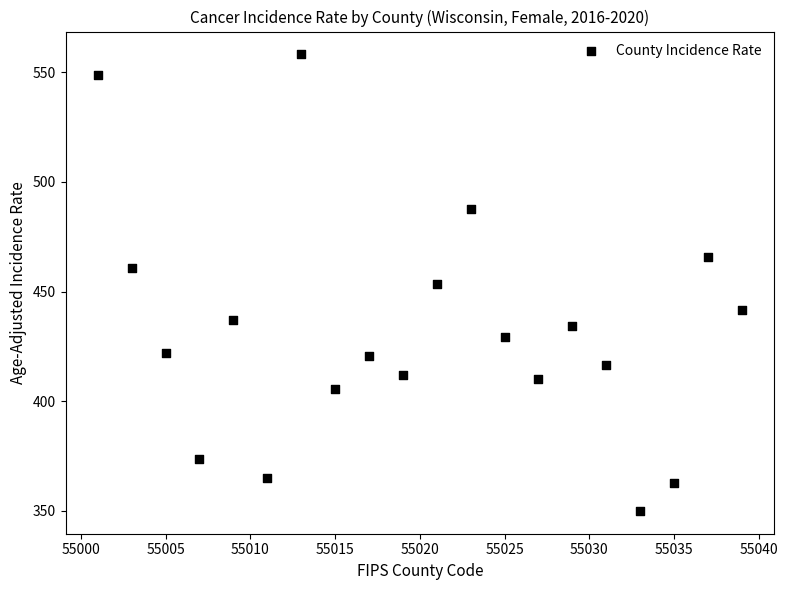

What is the range of Y values (max minus min)?

208.3